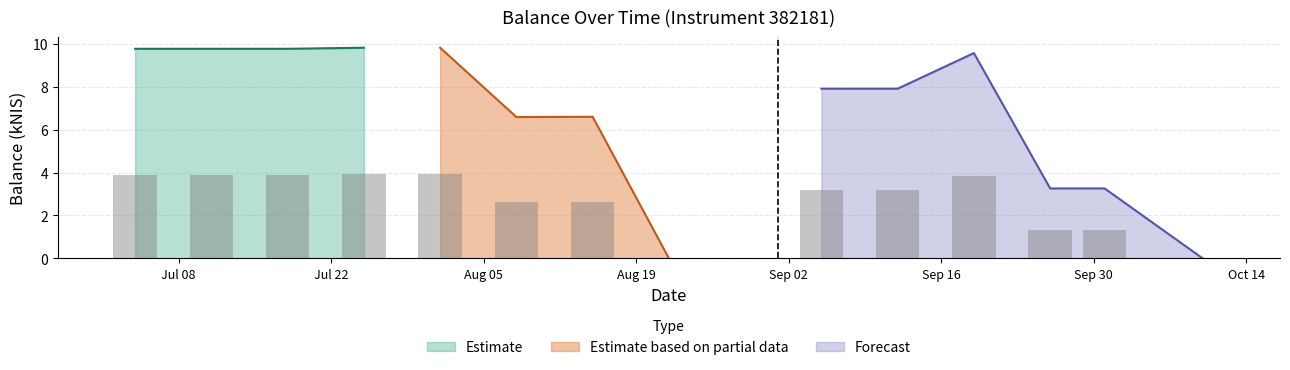

Count the Estimate values in the range 9 to 10.

4